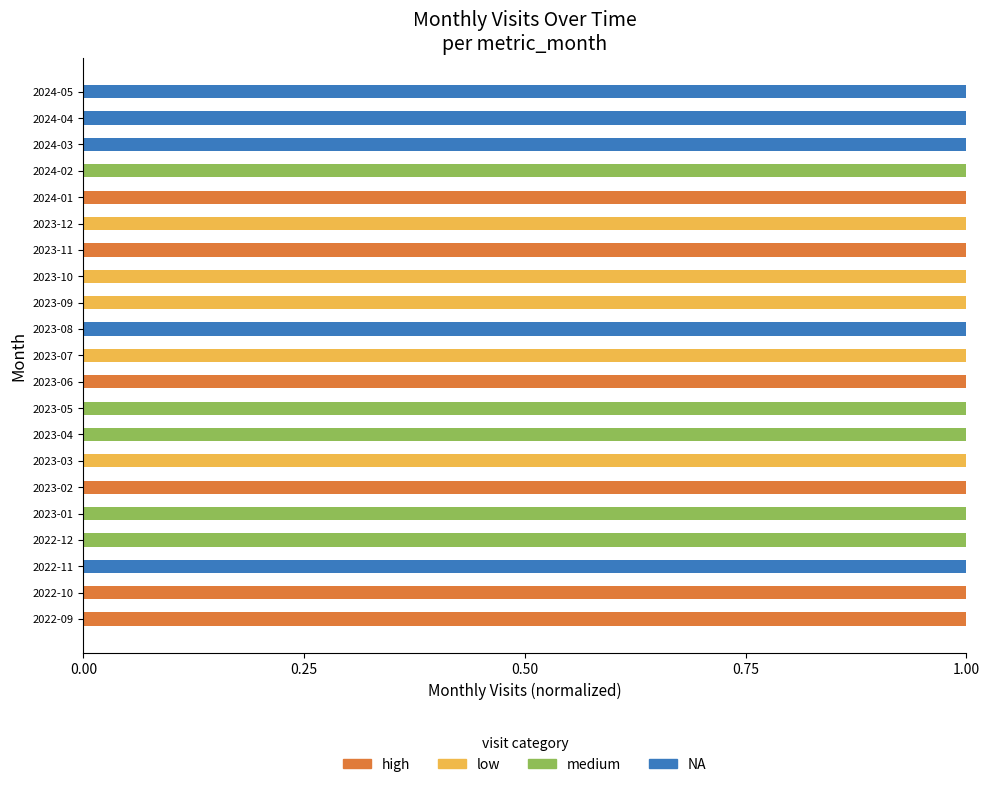

What are all the series names shown in the legend?

high, low, medium, NA